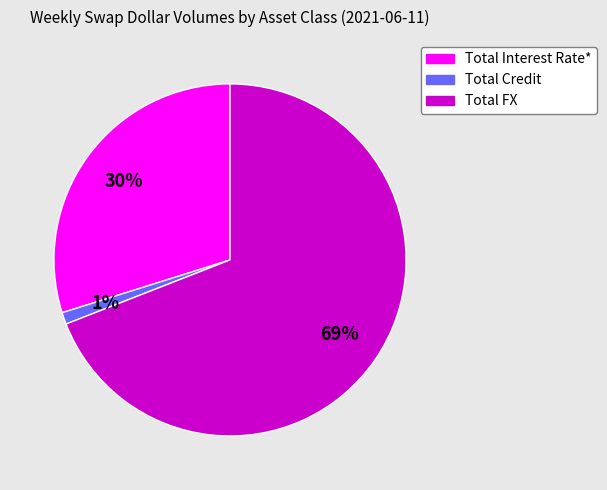

To the nearest percent, what is the average slice percentage?

33%